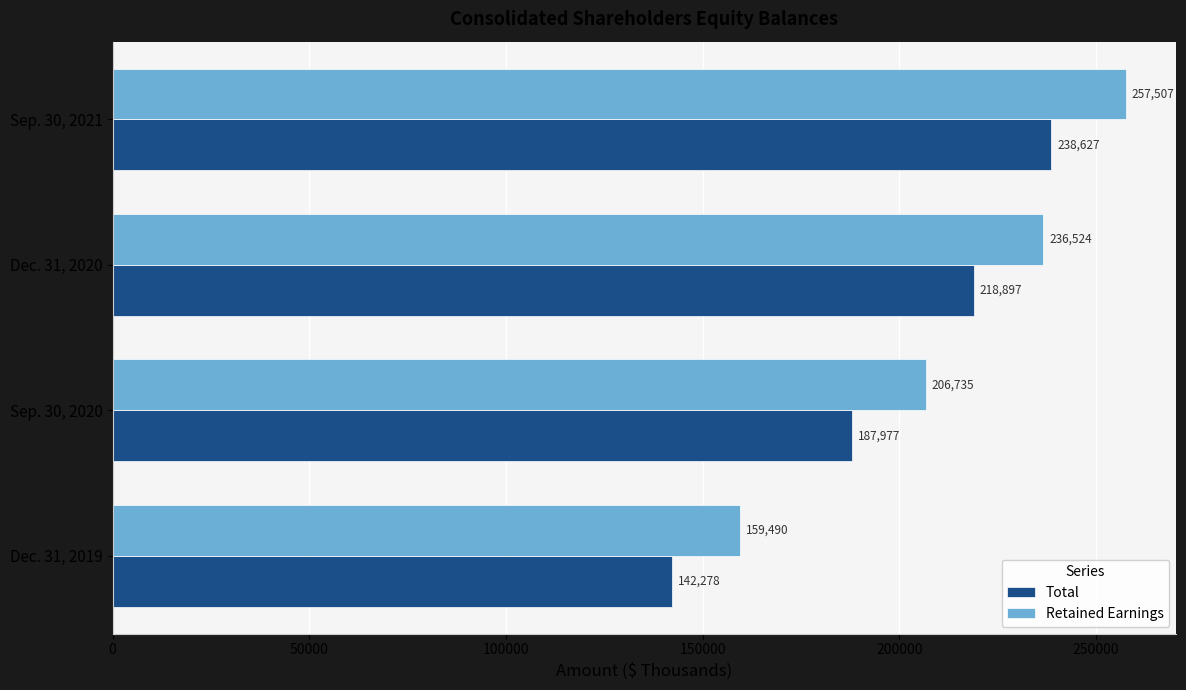

What is the average value of the Retained Earnings series?

215064